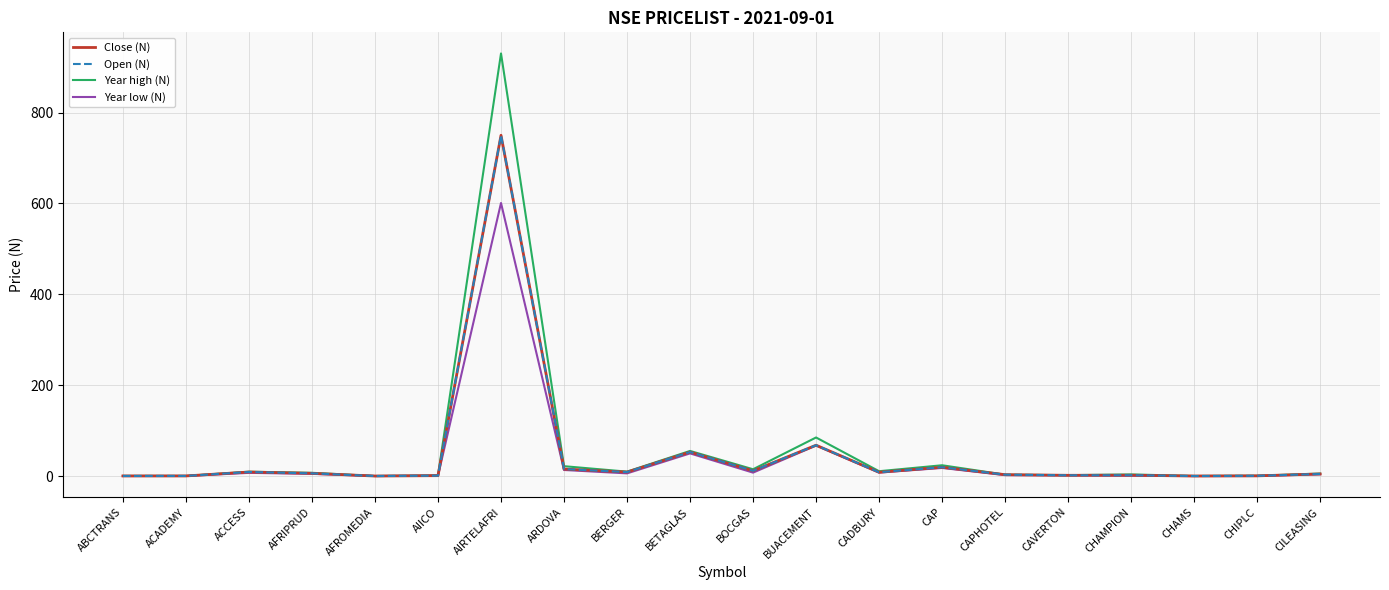

At which label is Open (N) closest to 375?

BUACEMENT